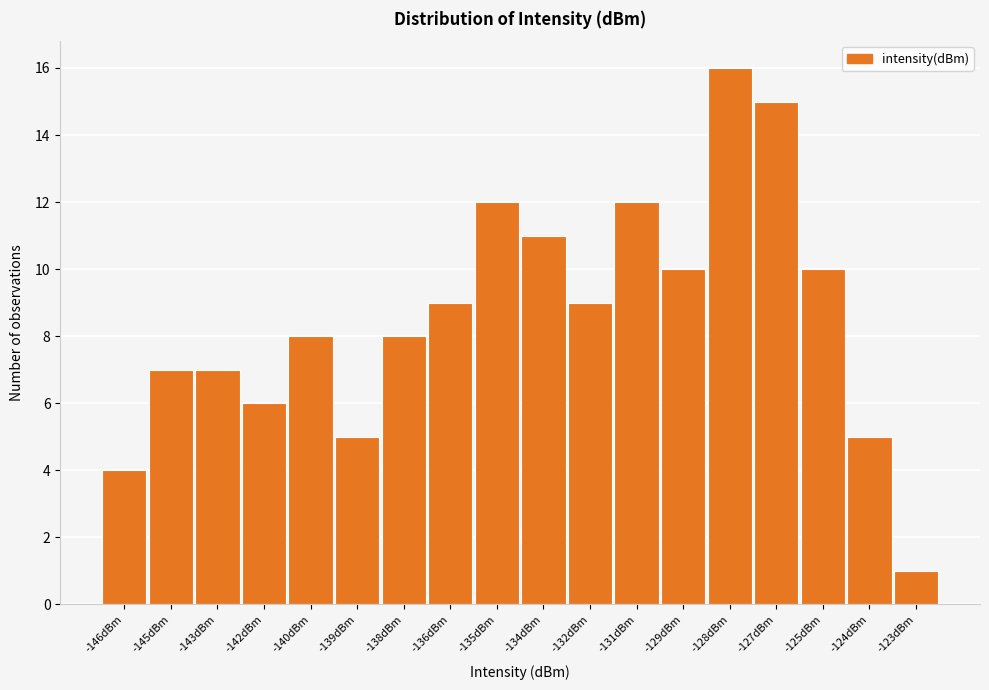

Reading left to right, list all the values displayed in this chart.

-146dBm=4	-145dBm=7	-143dBm=7	-142dBm=6	-140dBm=8	-139dBm=5	-138dBm=8	-136dBm=9	-135dBm=12	-134dBm=11	-132dBm=9	-131dBm=12	-129dBm=10	-128dBm=16	-127dBm=15	-125dBm=10	-124dBm=5	-123dBm=1